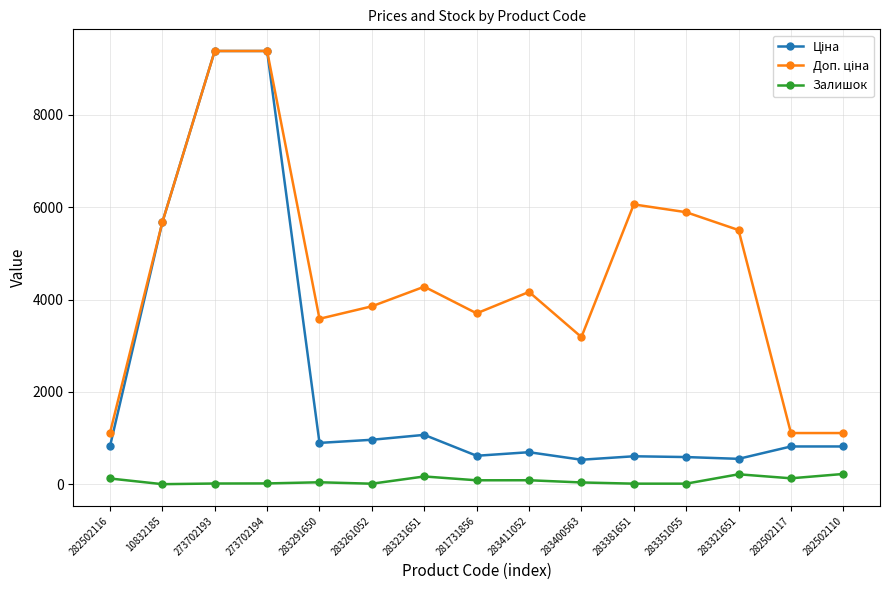

At how many categories does at least one series exceed 4474?

6